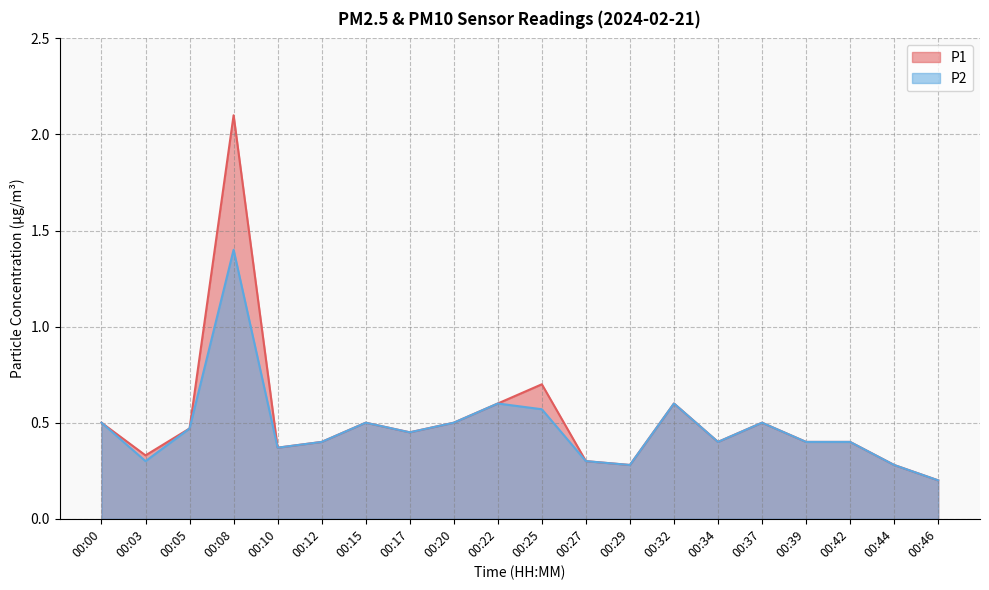

What is the total value across all series at 00:22?

1.2